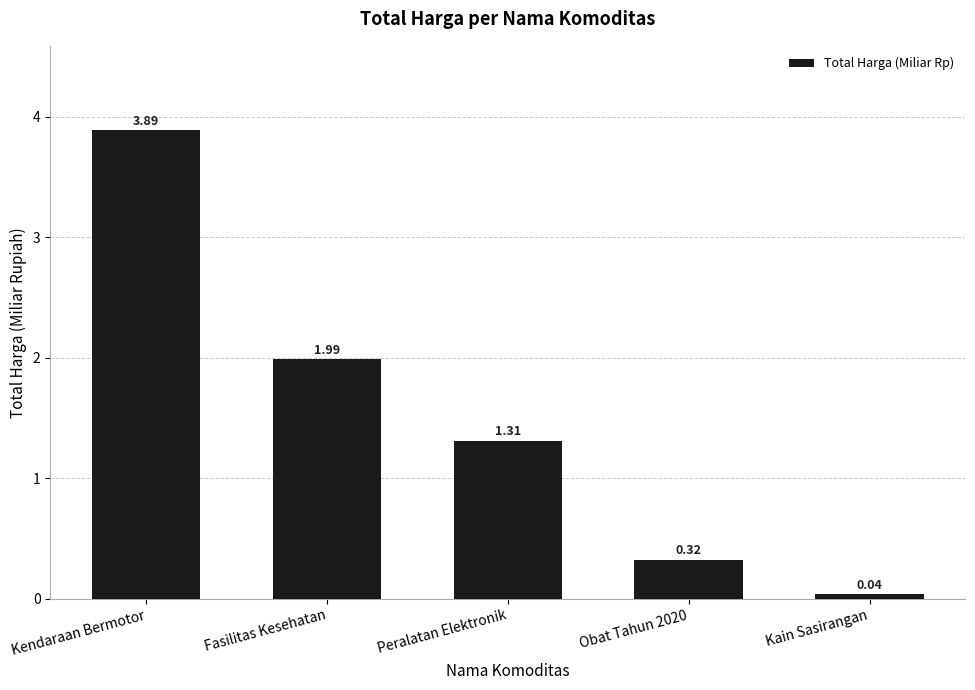

Approximately how many times larger is the value at Peralatan Elektronik compared to Fasilitas Kesehatan?

0.7